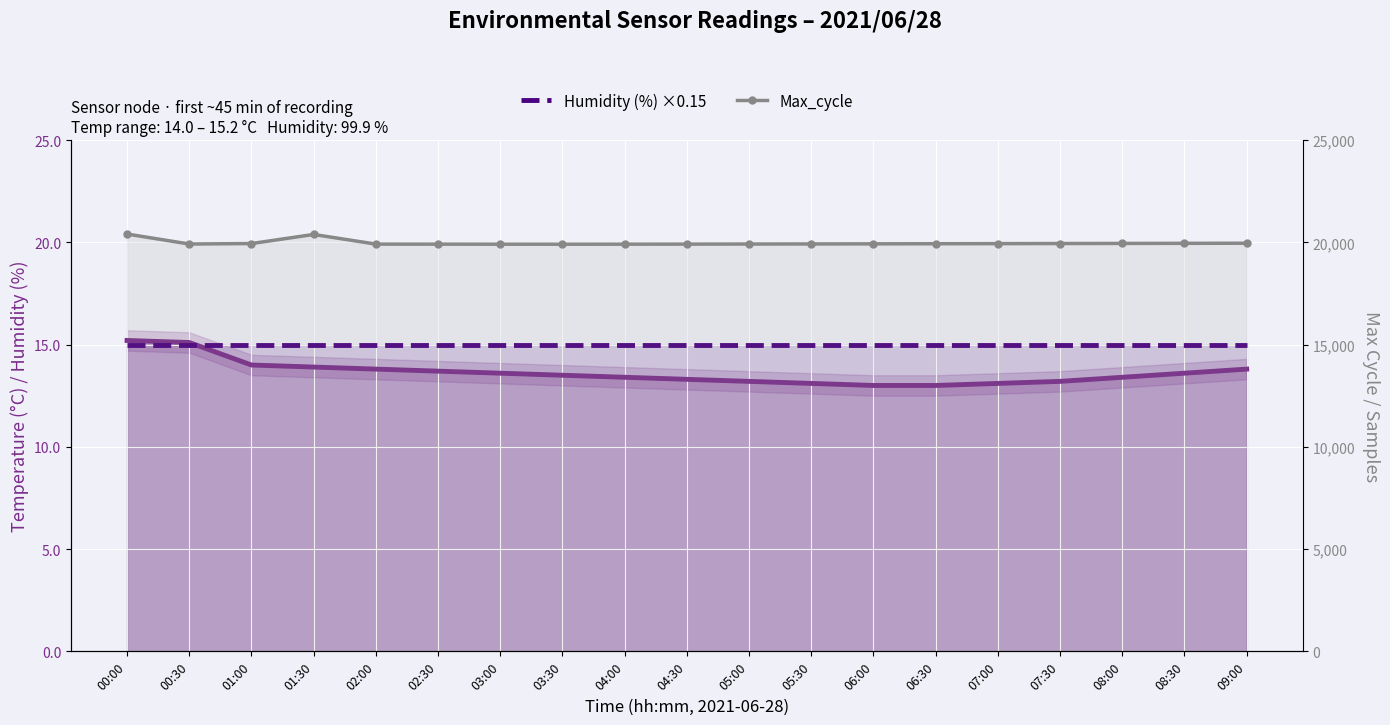

What is the difference between the maximum and minimum values in the Max_cycle series?

497.0